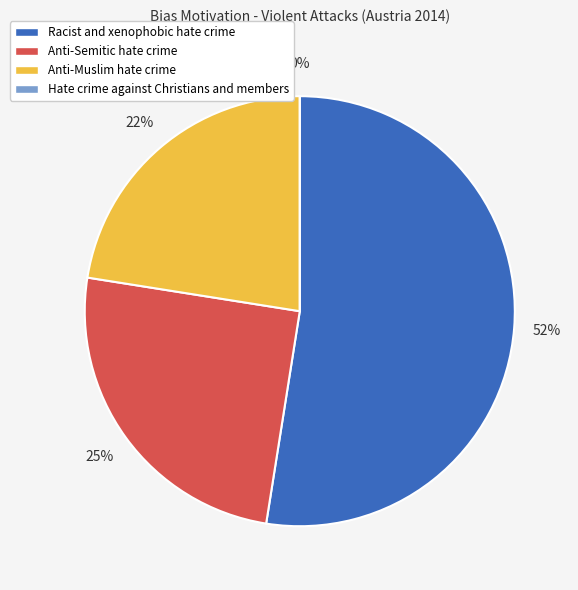

The Anti-Semitic hate crime slice represents 17% of the pie. True or false?

False